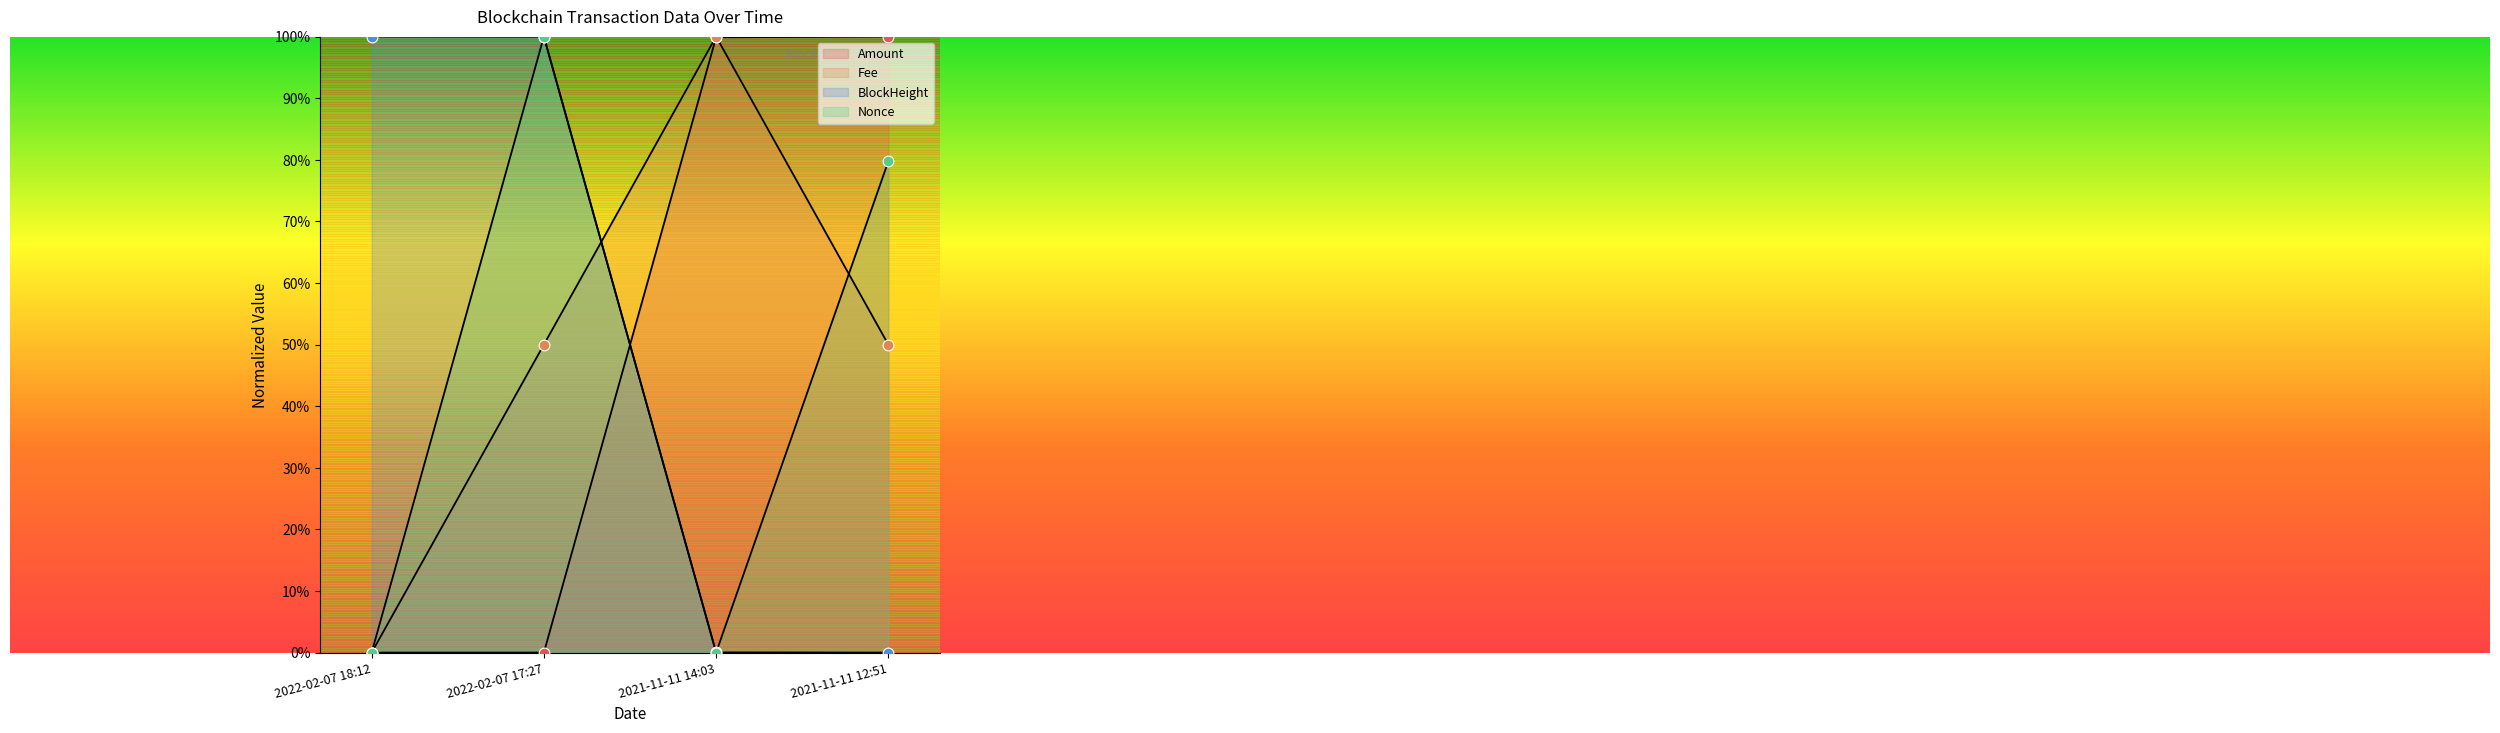

What is the total value across all series at 2021-11-11 14:03?

2.0